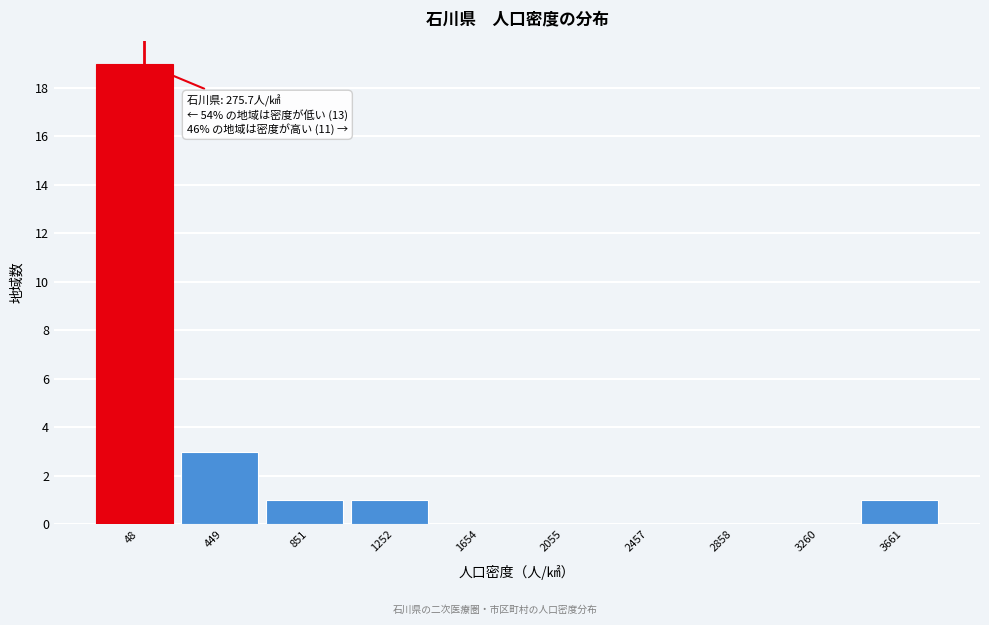

Reading right to left, extract all data points from this chart.

3661=1	3260=0	2858=0	2457=0	2055=0	1654=0	1252=1	851=1	449=3	48=19